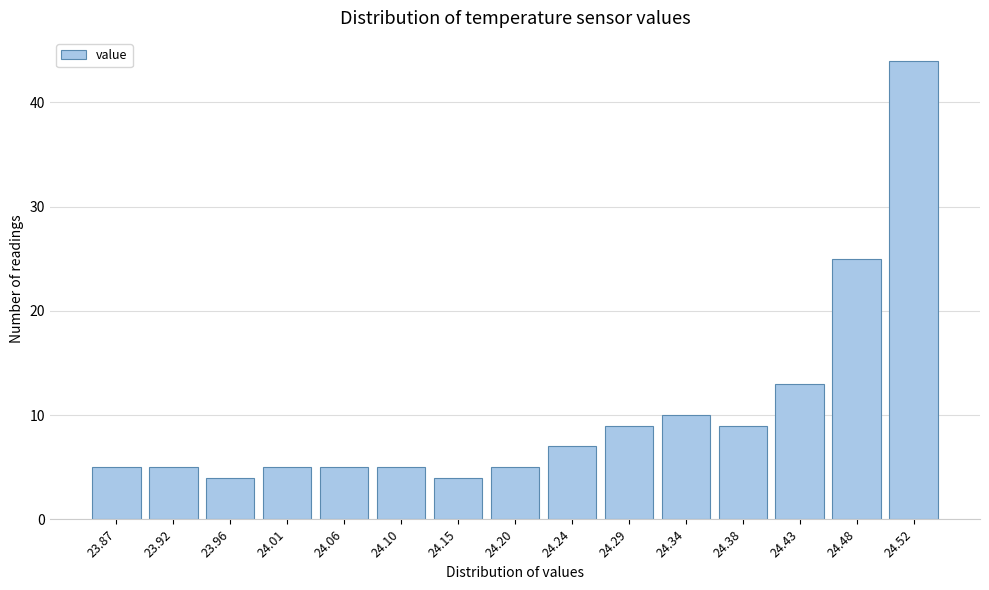

Reading left to right, extract all data points from this chart.

5	5	4	5	5	5	4	5	7	9	10	9	13	25	44